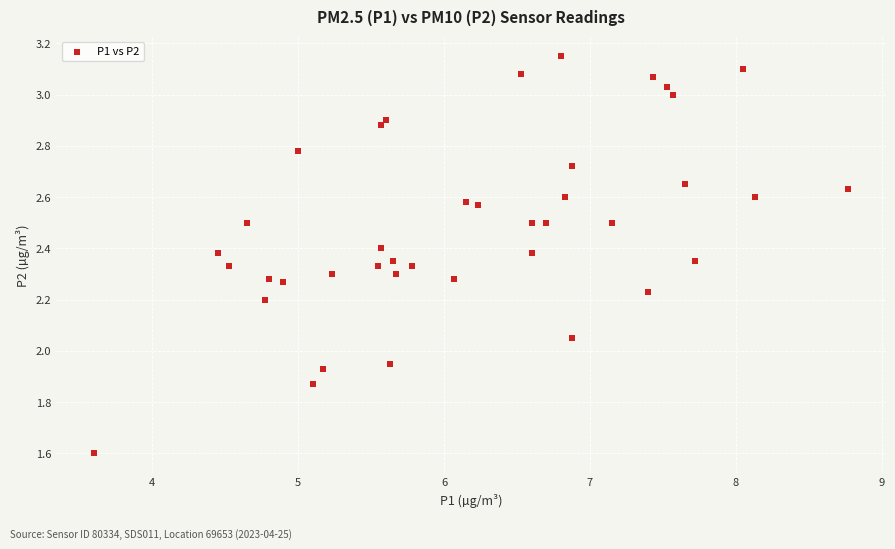

What is the range of X values (max minus min)?

5.2